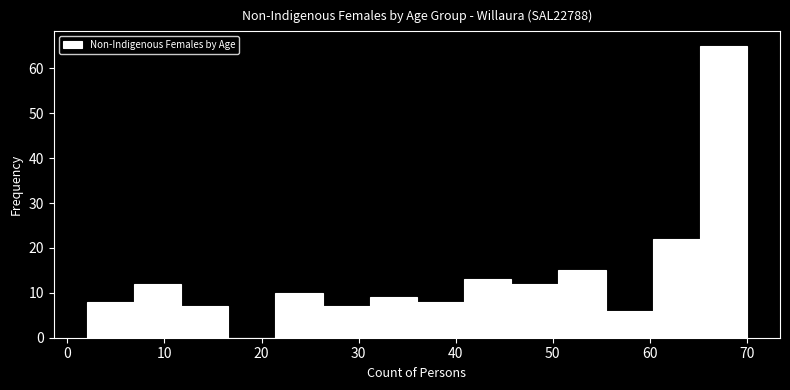

Reading left to right, transcribe this chart: for each bar, give the range it covers on the x-axis and its height. Neither the bar edges nor the heights are printed on the chart, so give them approximately, as read against the axes.

2 to 7: 8
7 to 12: 12
12 to 17: 7
17 to 21: 0
21 to 26: 10
26 to 31: 7
31 to 36: 9
36 to 41: 8
41 to 46: 13
46 to 51: 12
51 to 55: 15
55 to 60: 6
60 to 65: 22
65 to 70: 65